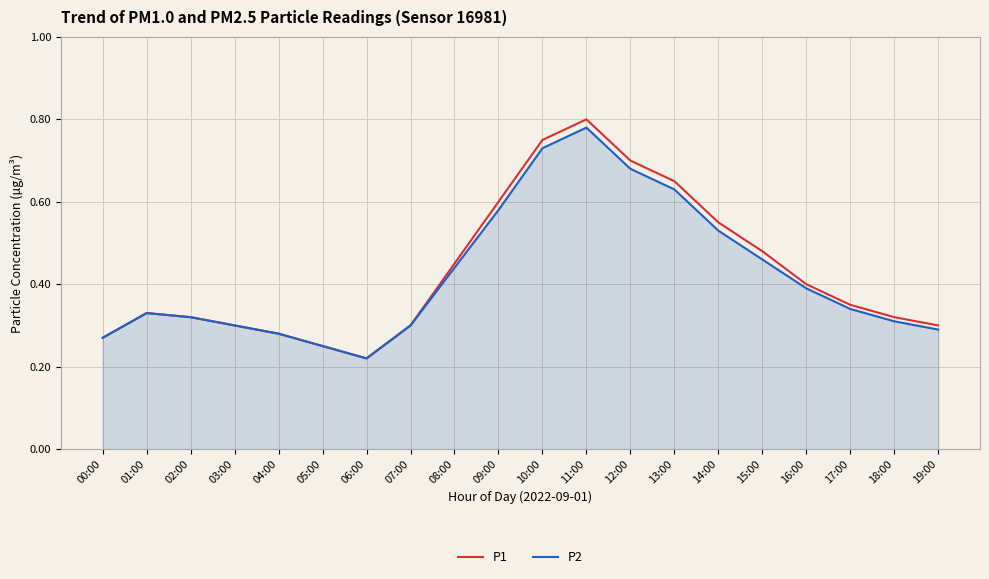

At which label does P2 reach its peak?

11:00